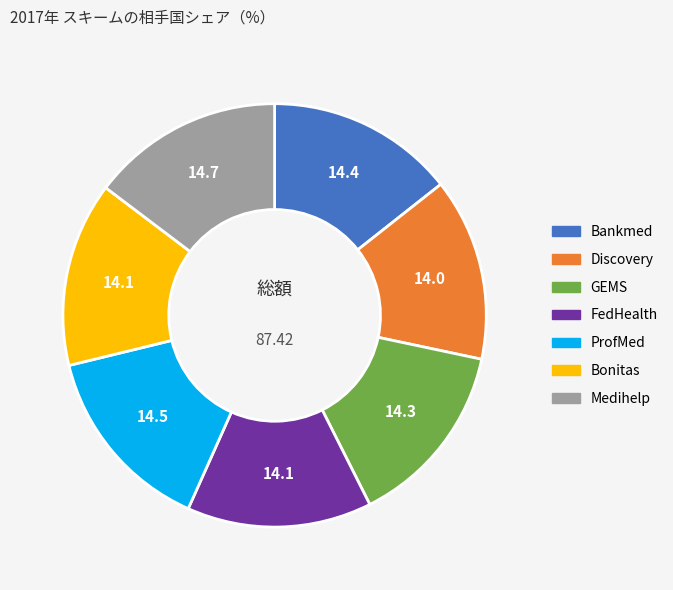

What is the ratio of the value at FedHealth to the value at Bankmed?

1.0